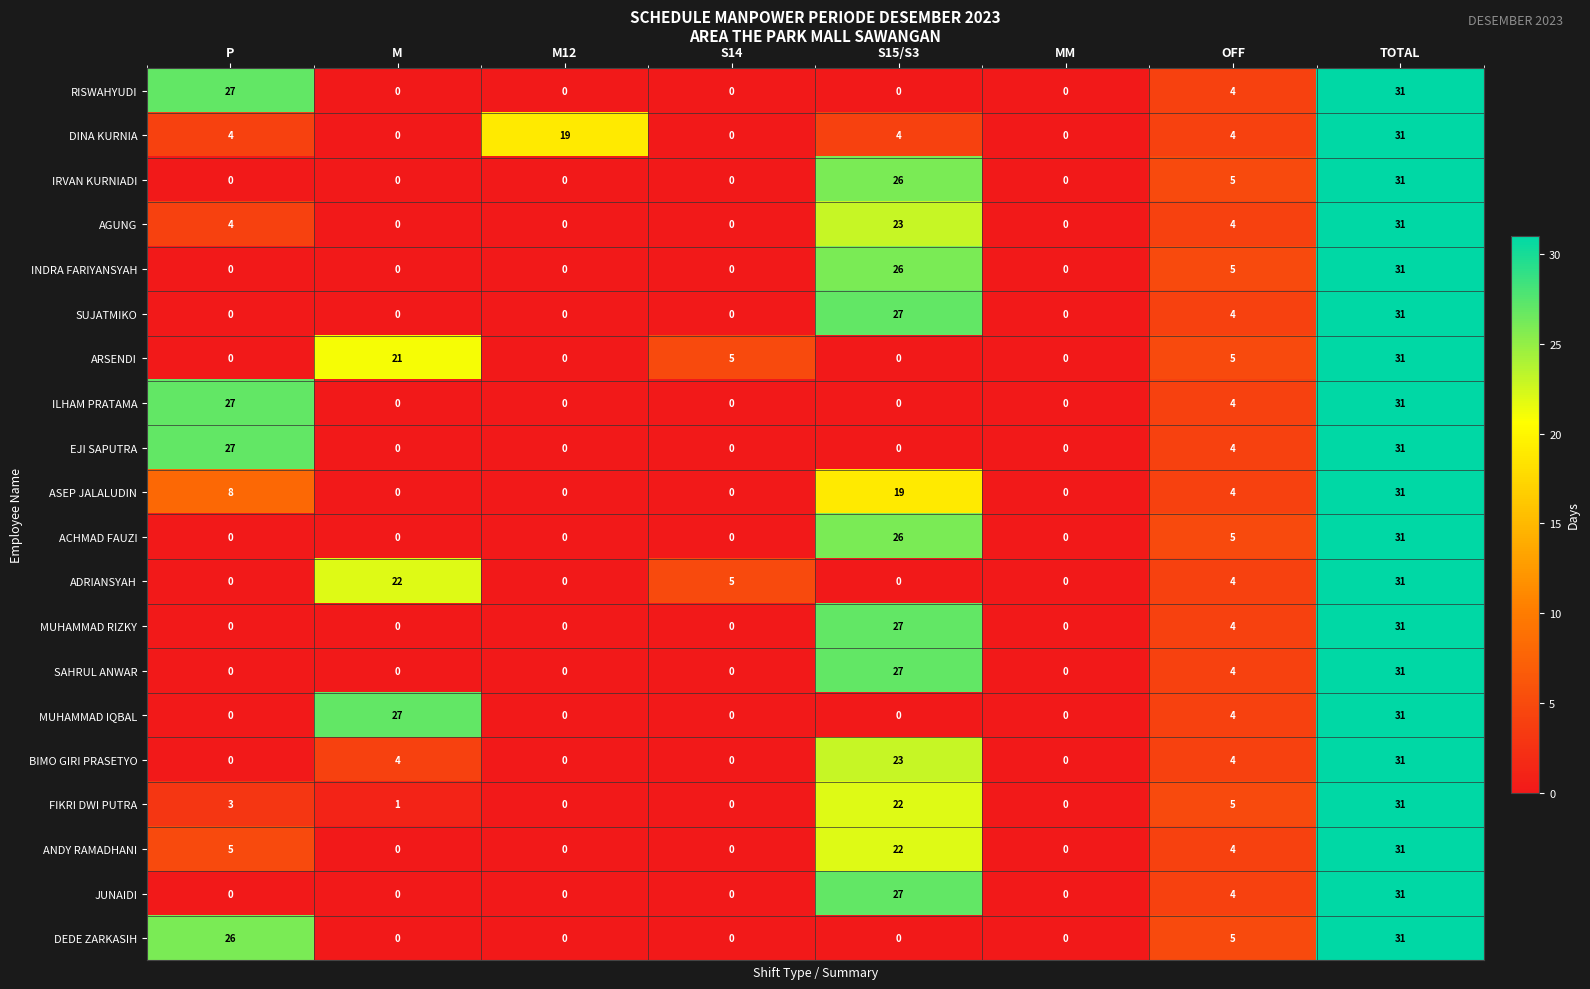

Count the number of categories in the chart.

8